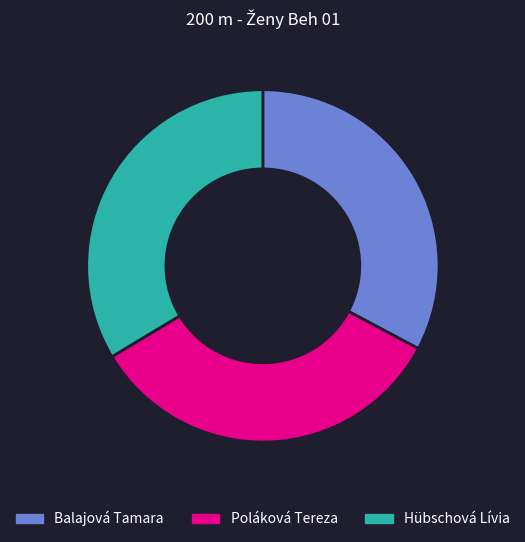

The Hübschová Lívia slice represents 34% of the pie. True or false?

True